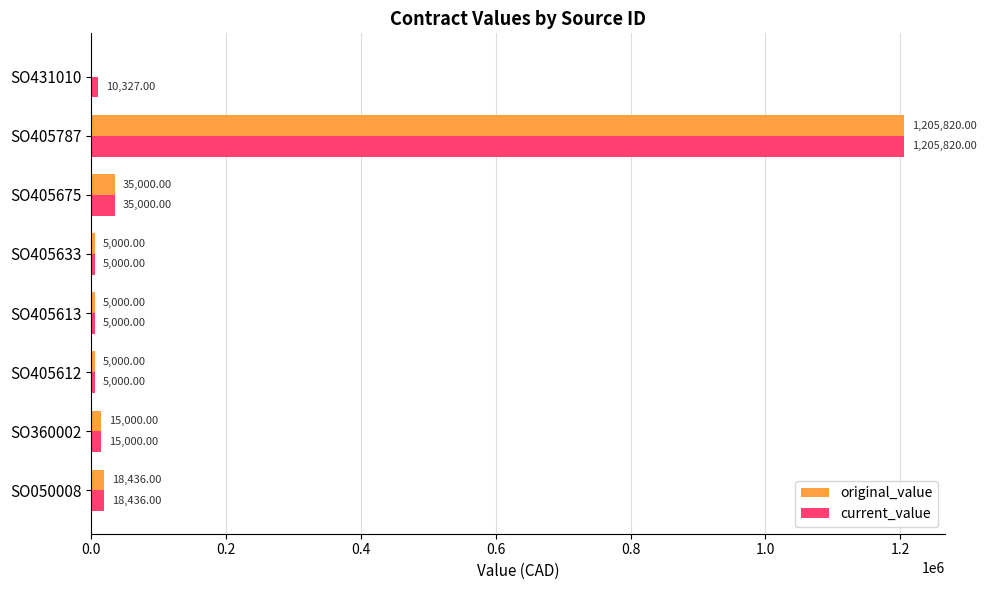

How many categories are shown in the chart?

8